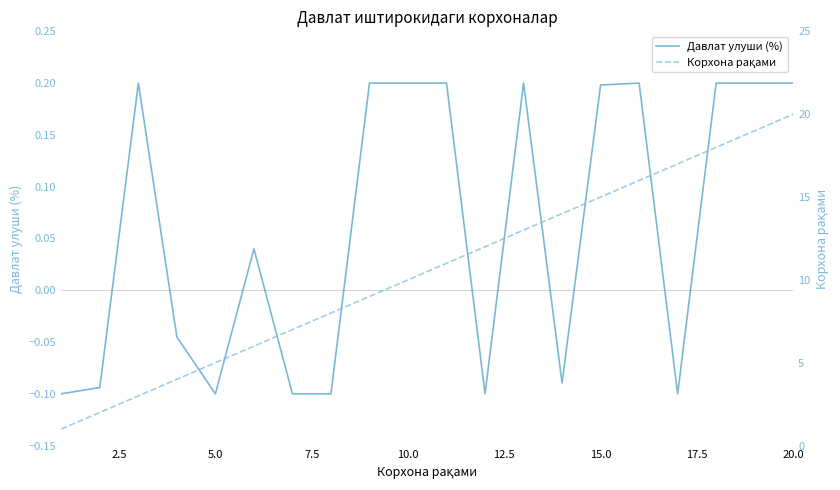

Reading left to right, list all the values displayed in this chart.

Давлат улуши (%): -0.1	-0.1	0.2	-0.0	-0.1	0.0	-0.1	-0.1	0.2	0.2	0.2	-0.1	0.2	-0.1	0.2	0.2	-0.1	0.2	0.2	0.2
Корхона рақами: 1.0	2.0	3.0	4.0	5.0	6.0	7.0	8.0	9.0	10.0	11.0	12.0	13.0	14.0	15.0	16.0	17.0	18.0	19.0	20.0